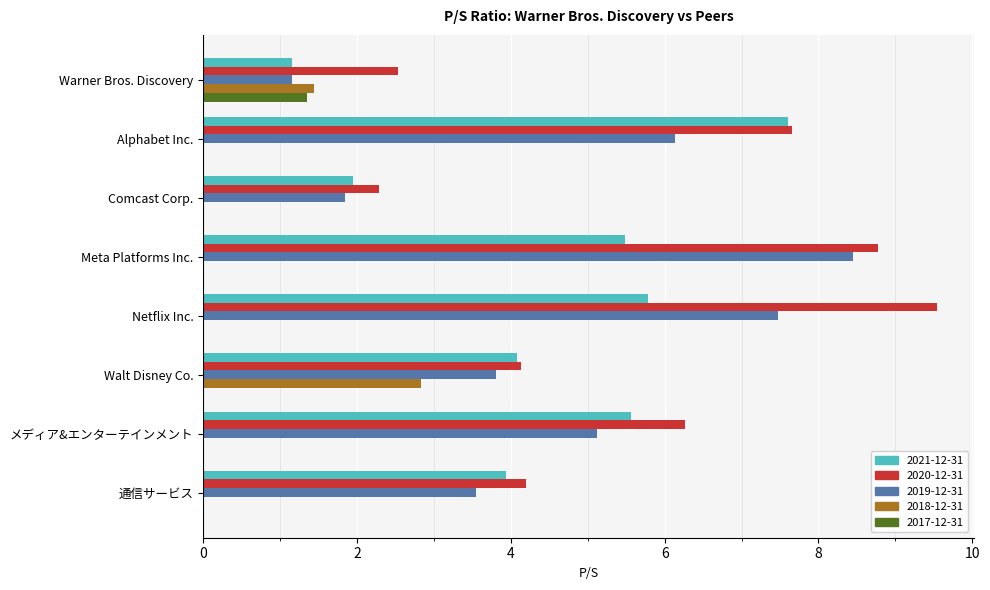

Between Meta Platforms Inc. and 通信サービス, which series saw the biggest shift?

2019-12-31